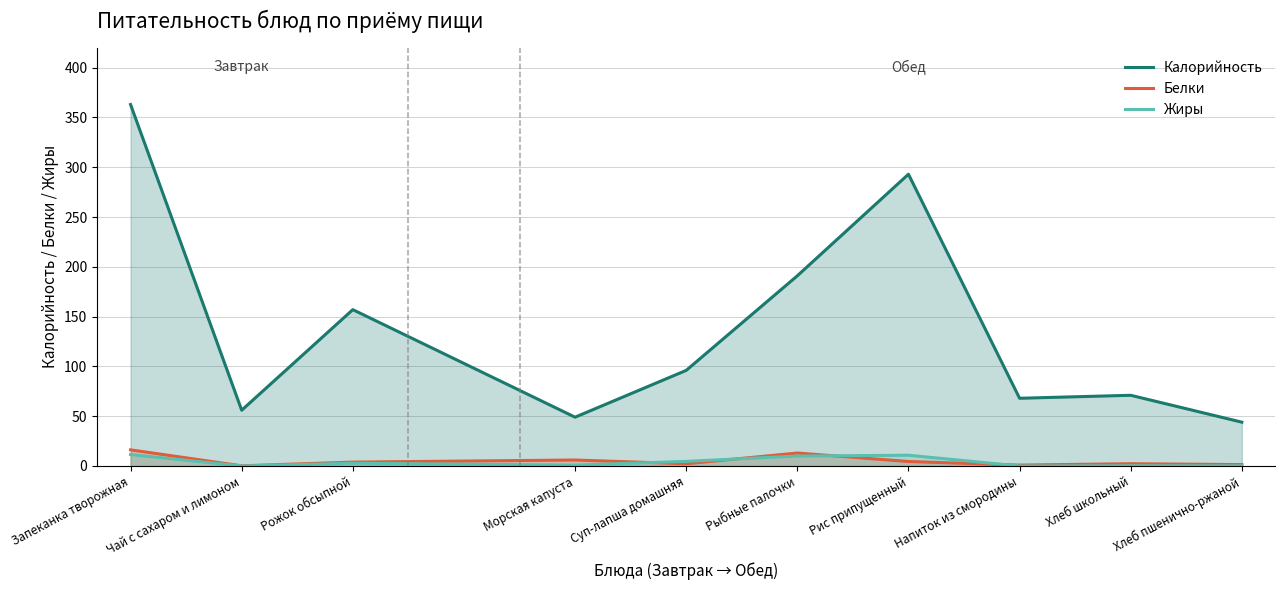

Is the value of Белки at Рожок обсыпной greater than the value of Калорийность at Чай с сахаром и лимоном?

No